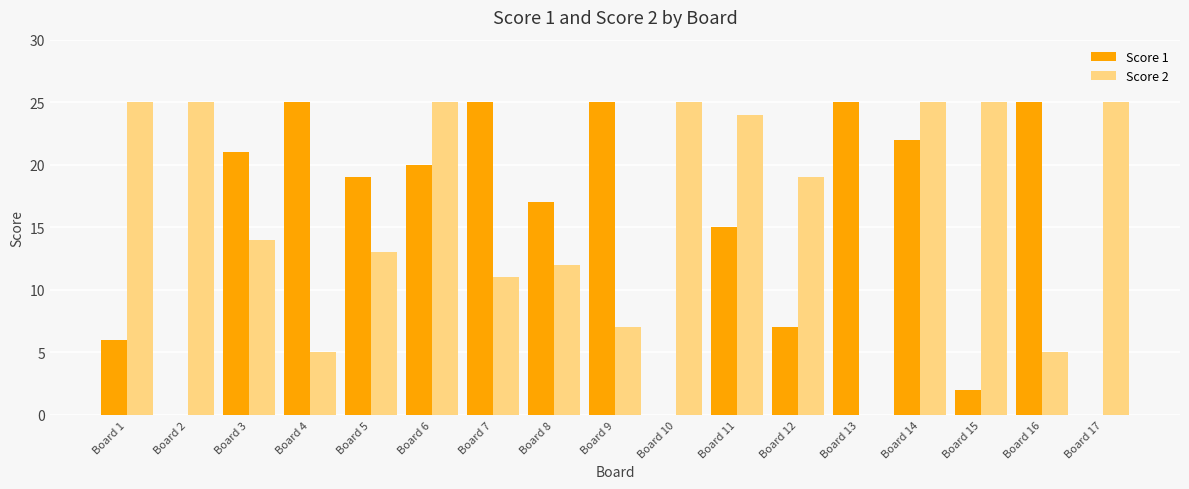

Between Board 1 and Board 14, which series saw the biggest shift?

Score 1